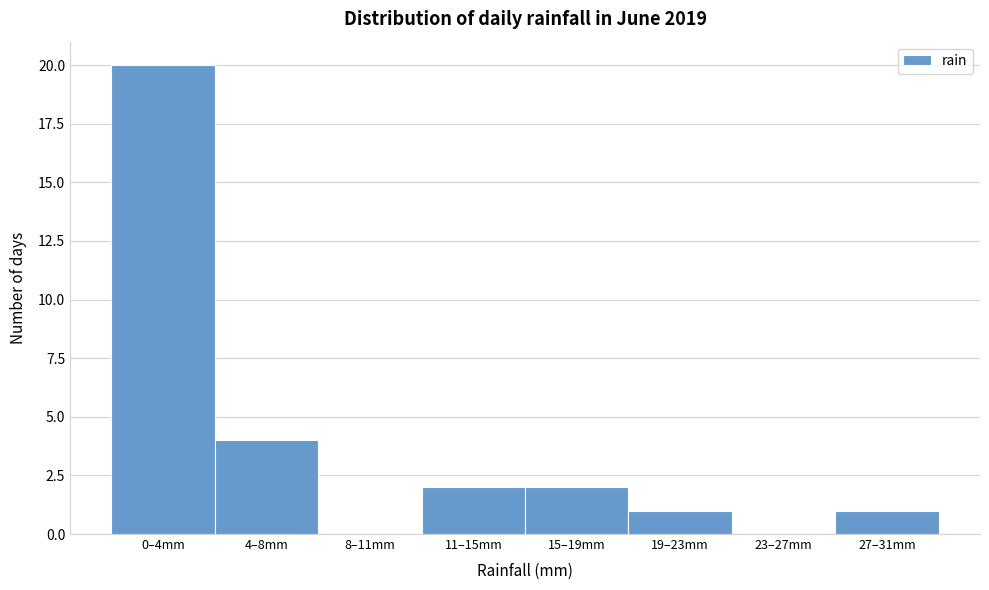

Reading right to left, extract all data points from this chart.

27–31mm=1	23–27mm=0	19–23mm=1	15–19mm=2	11–15mm=2	8–11mm=0	4–8mm=4	0–4mm=20